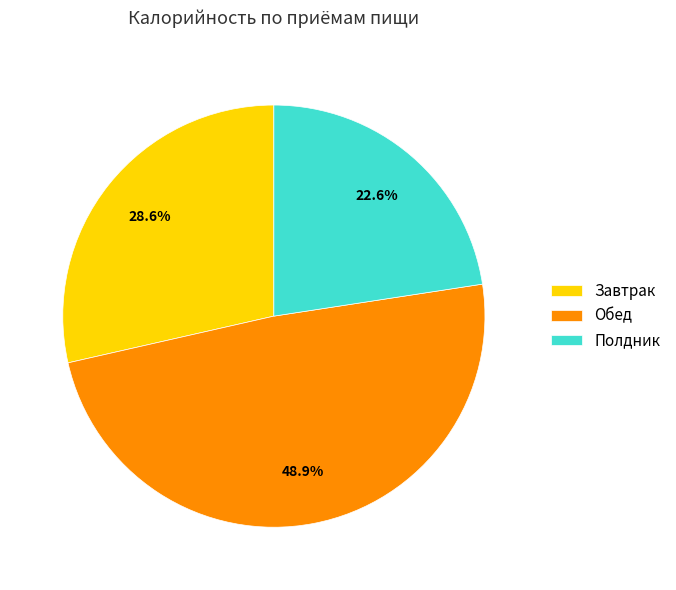

How many segments does this pie chart have?

3